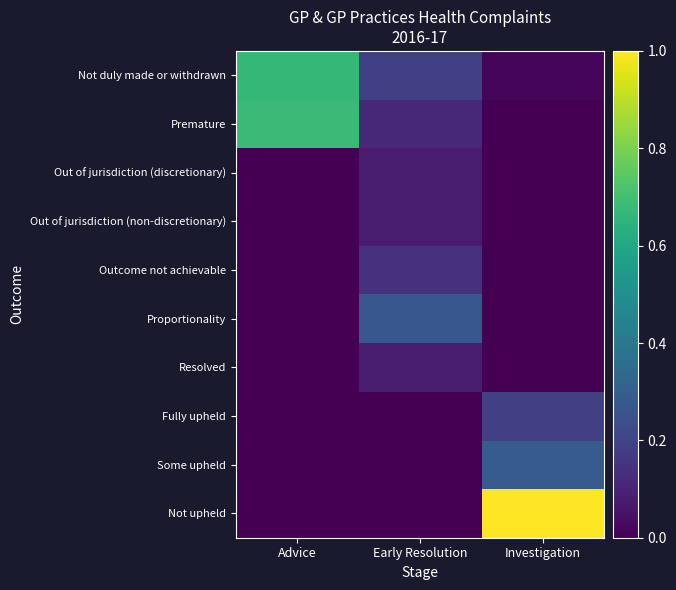

Is it true that Not duly made or withdrawn equals 0.3 at Early Resolution?

False